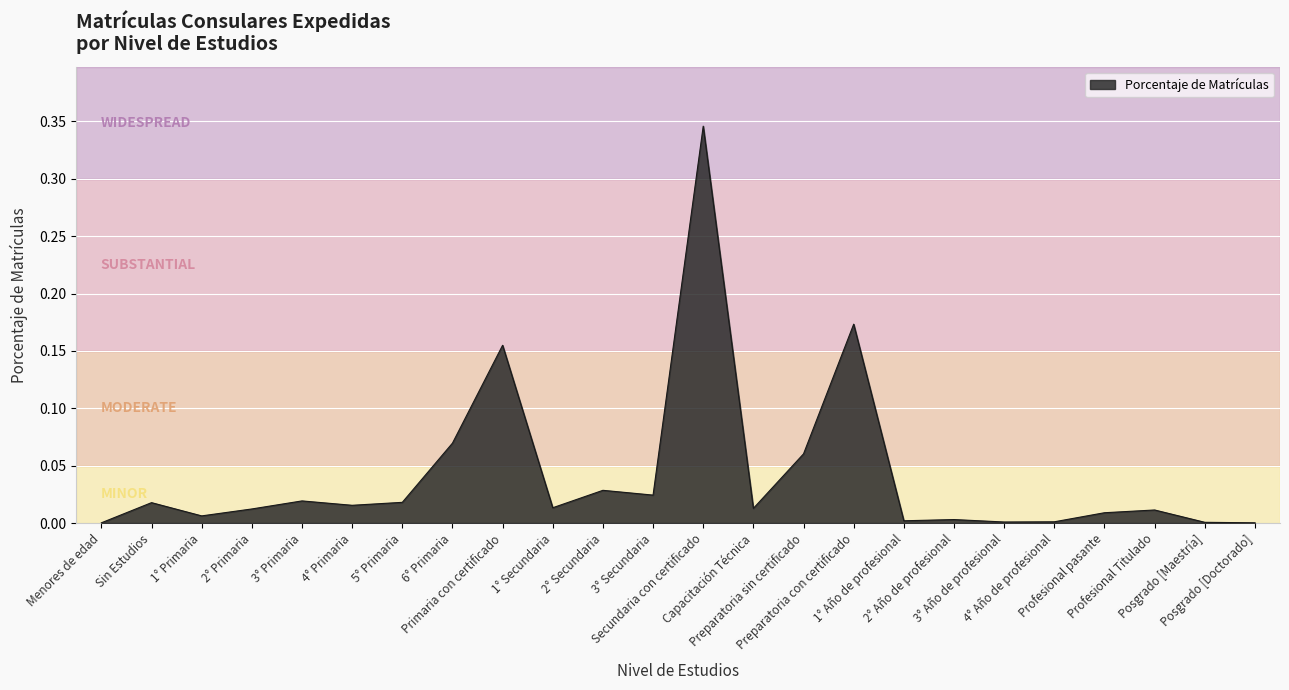

What position from the right is Preparatoria con certificado?

9